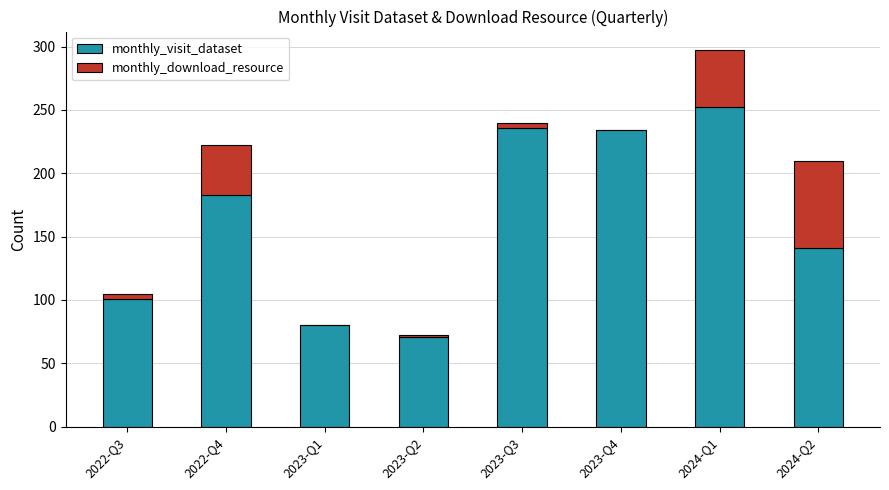

The value of monthly_visit_dataset at 2022-Q4 is 111. True or false?

False